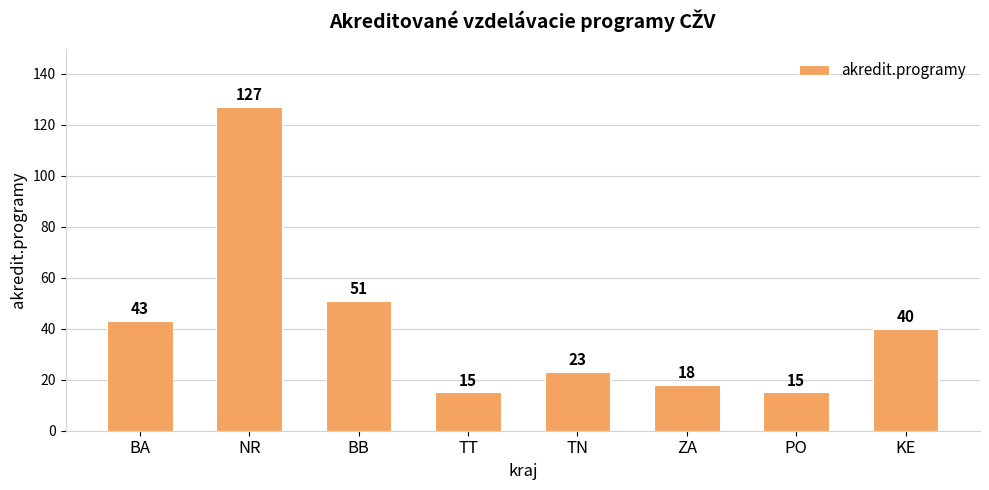

The value at TT is 15. True or false?

True